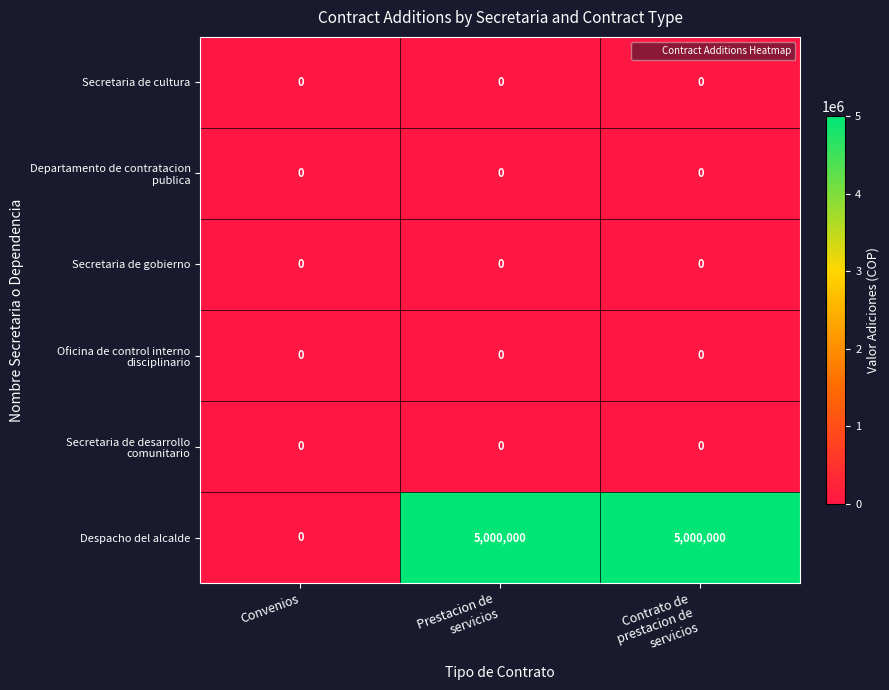

Which category has the lowest value in the Despacho del alcalde series?

Convenios